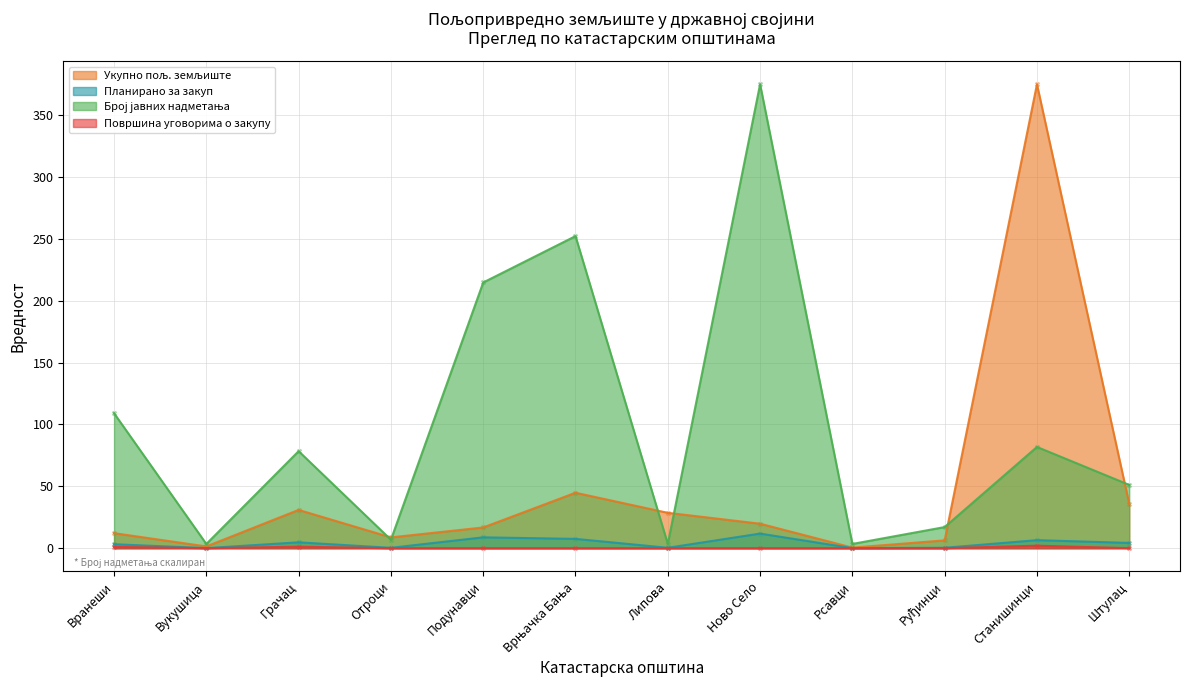

At which category is the sum across all series the highest?

Станишинци